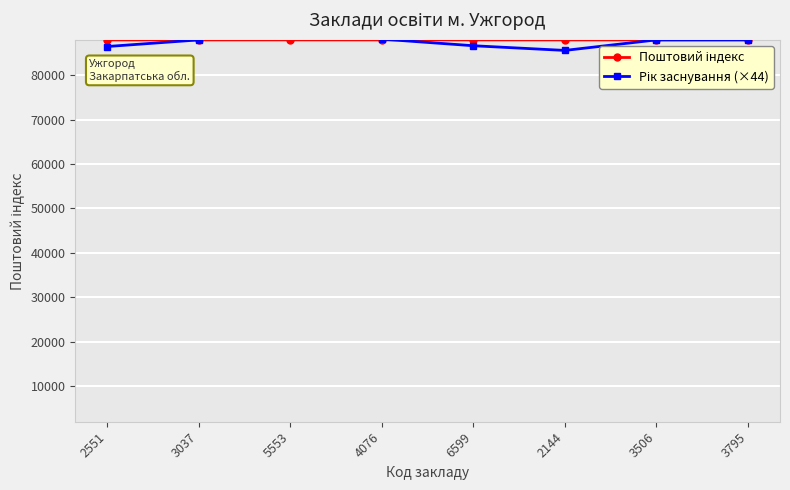

What is the value of the Рік заснування (×44) point at the 5th from the left?

86680.0